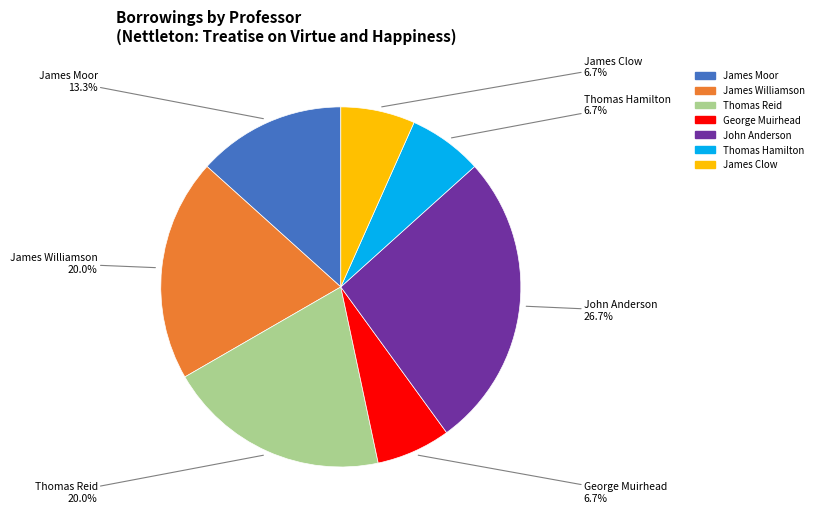

Does any single category account for the majority?

No